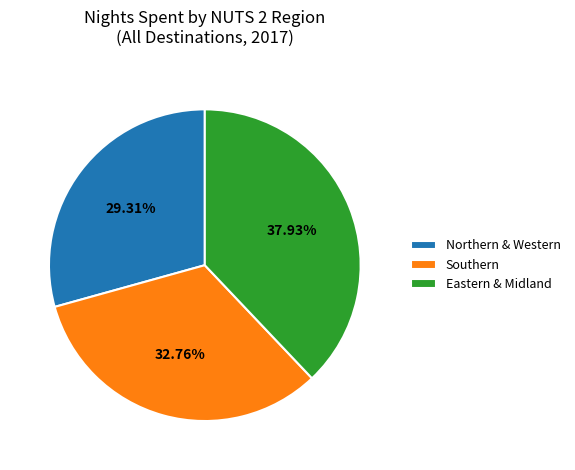

Which slice is the smallest?

Northern & Western